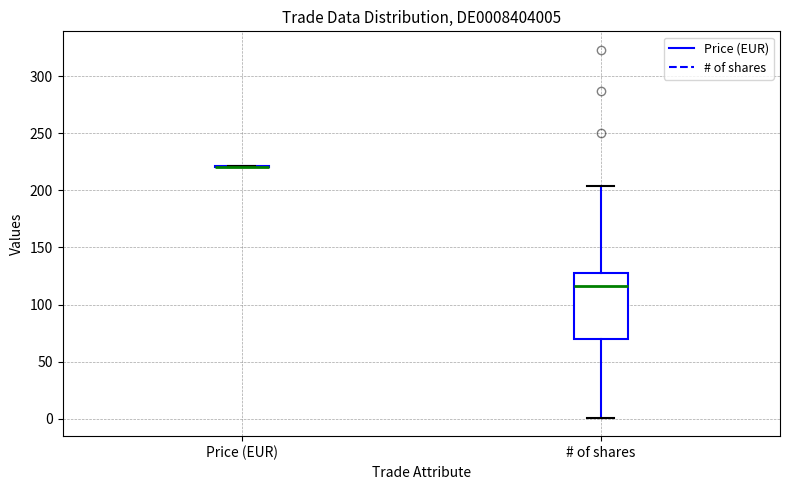

Where does the median line of the box for # of shares sit on the y-axis? The values are not printed on the chart, so give them approximately, as read against the axis.

115